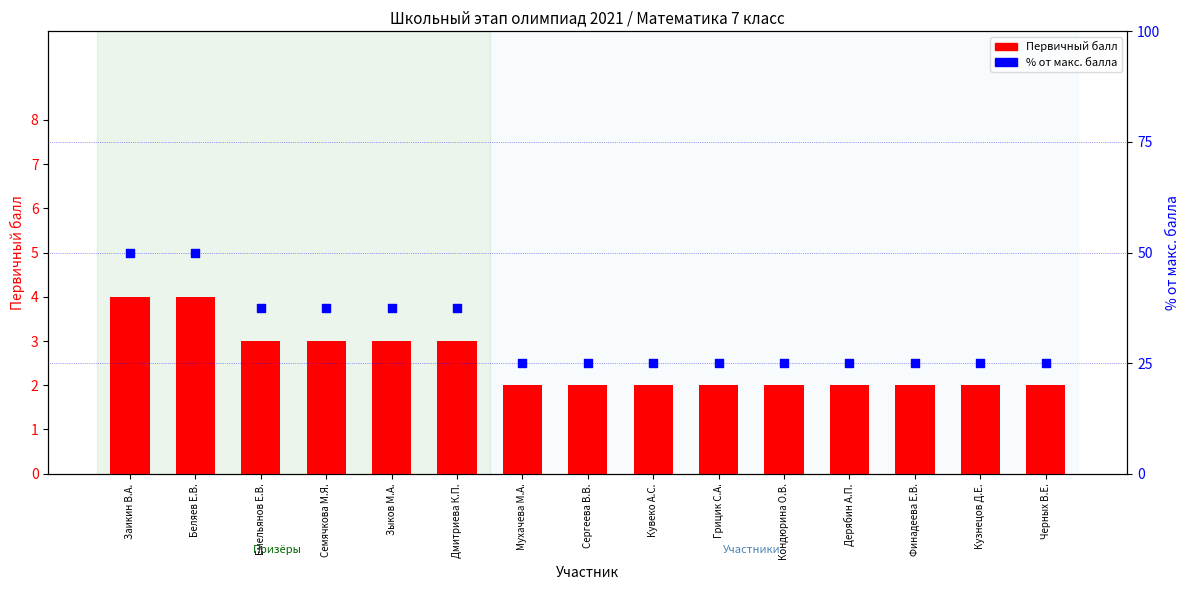

Which series has the largest Y range (max minus min)?

% от макс. балла